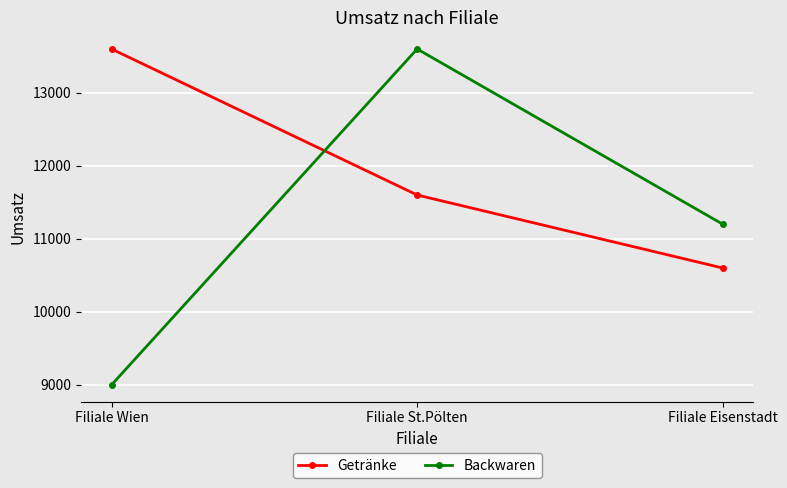

How many lines are shown in the chart?

2